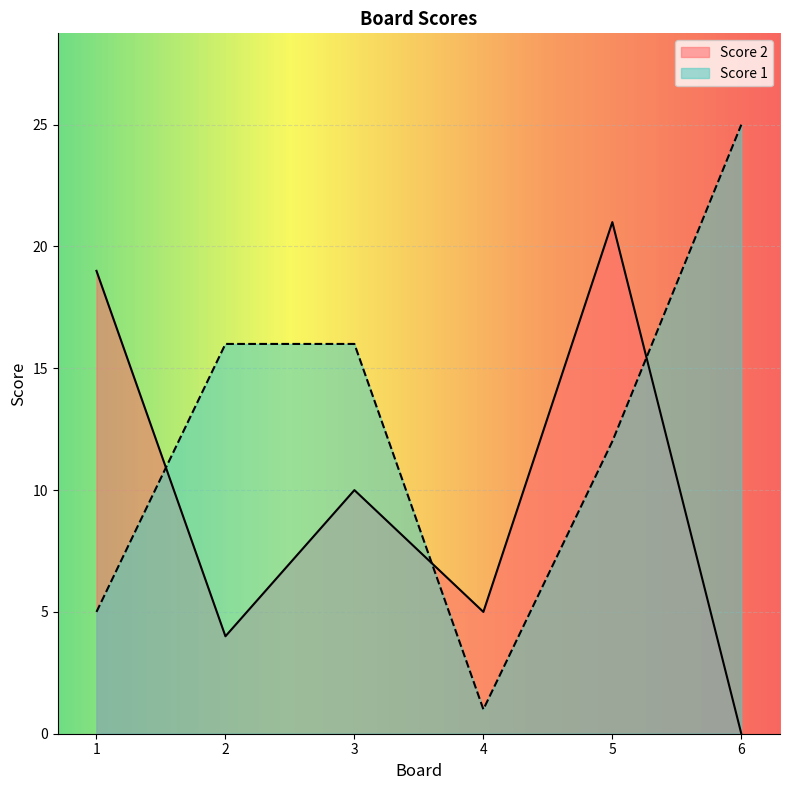

What are all the series names shown in the legend?

Score 2, Score 1